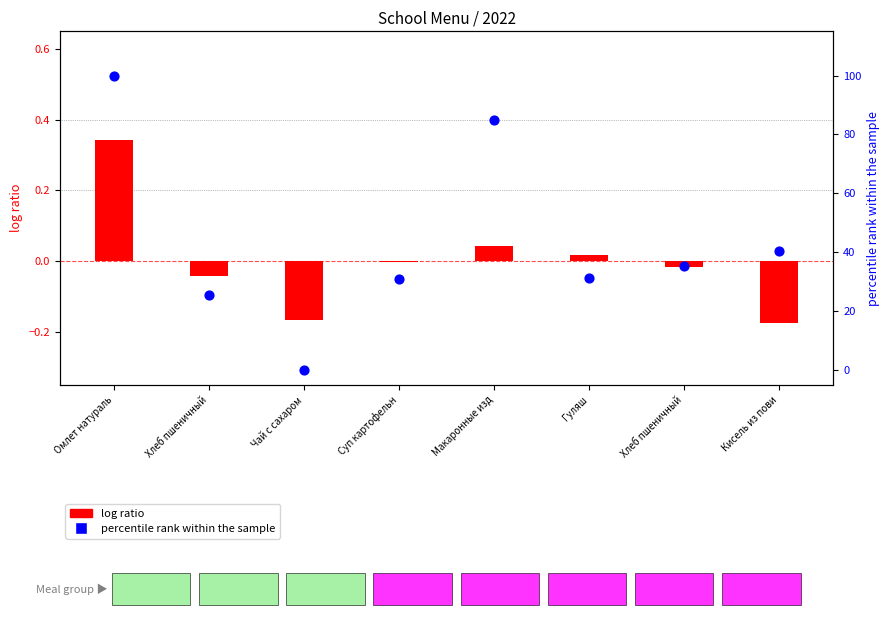

Which series has the largest total across all categories?

percentile rank within the sample